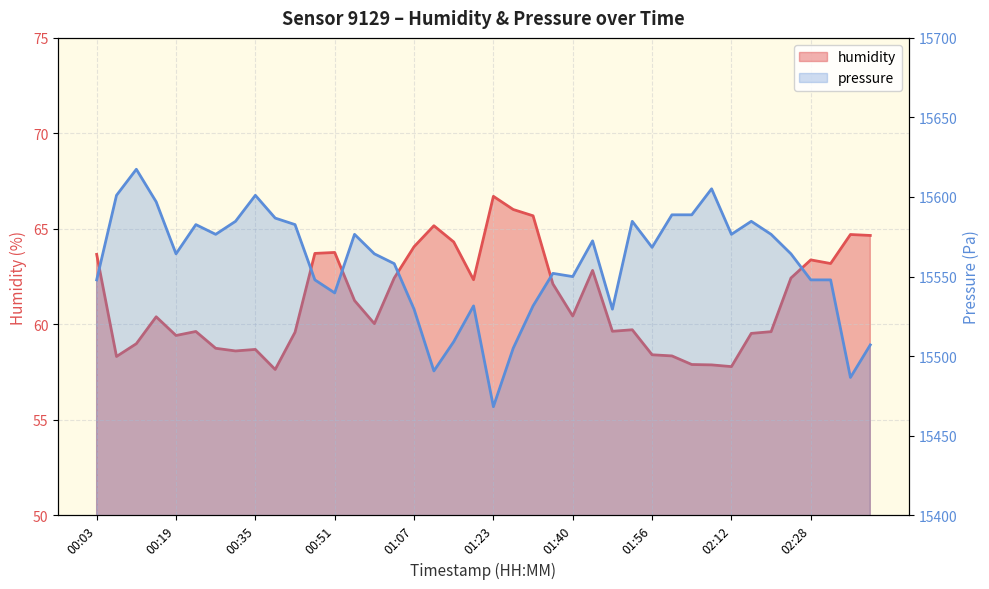

Where is pressure nearest to the value 15542?

00:51